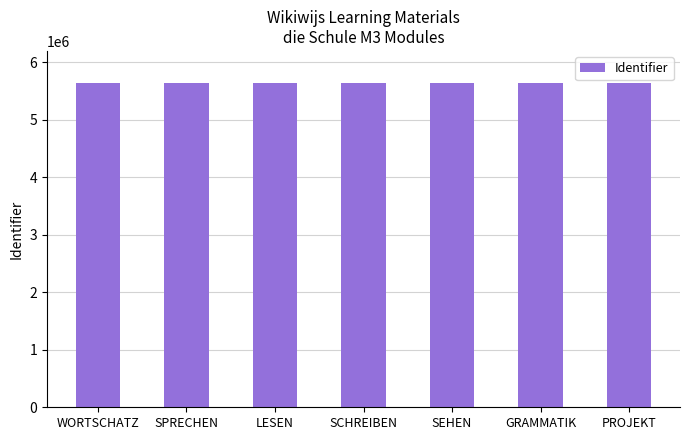

What is the average value?

5637827